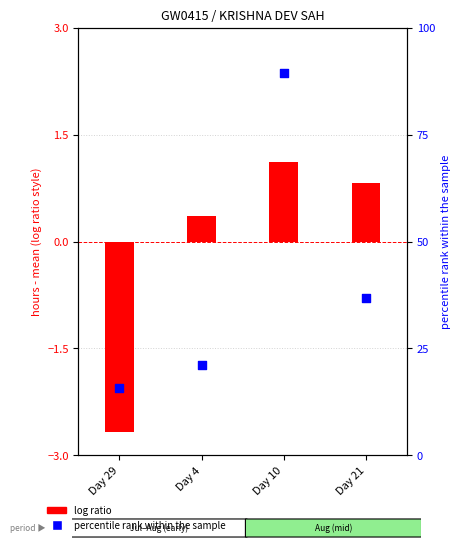

What is the total value across all series at Day 21?

37.6